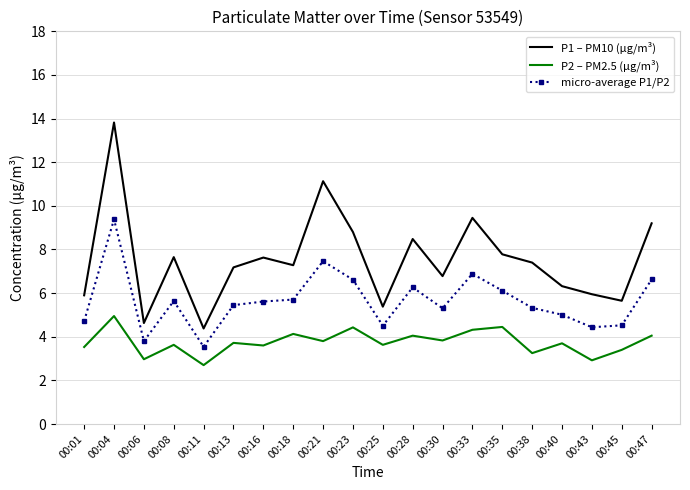

True or false: P1 – PM10 (µg/m³) has more than 1 points higher than both neighbors.

True